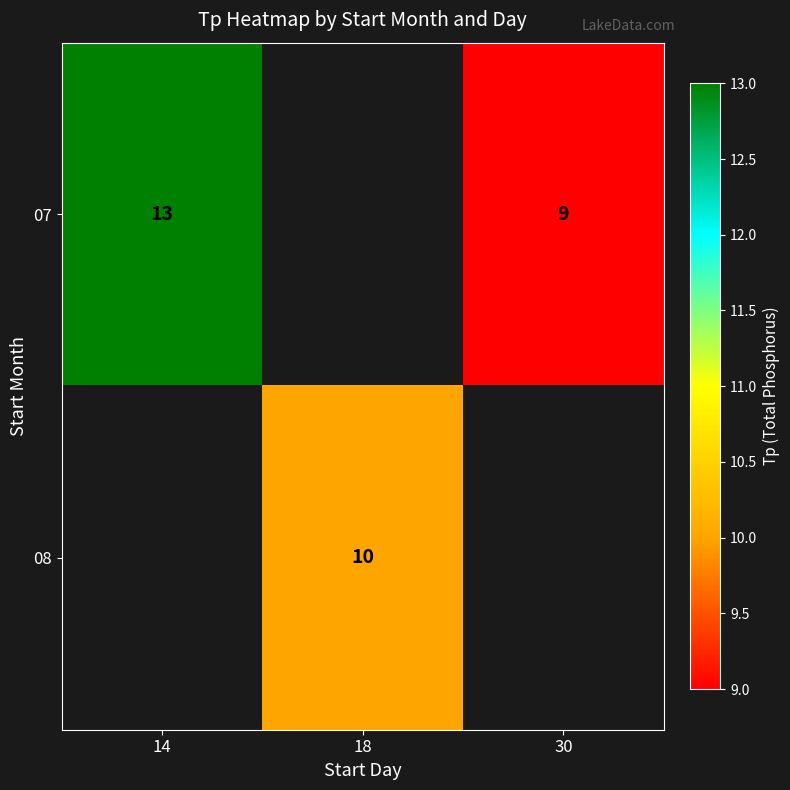

True or false: 08 has a value of 16.8 at 18.

False